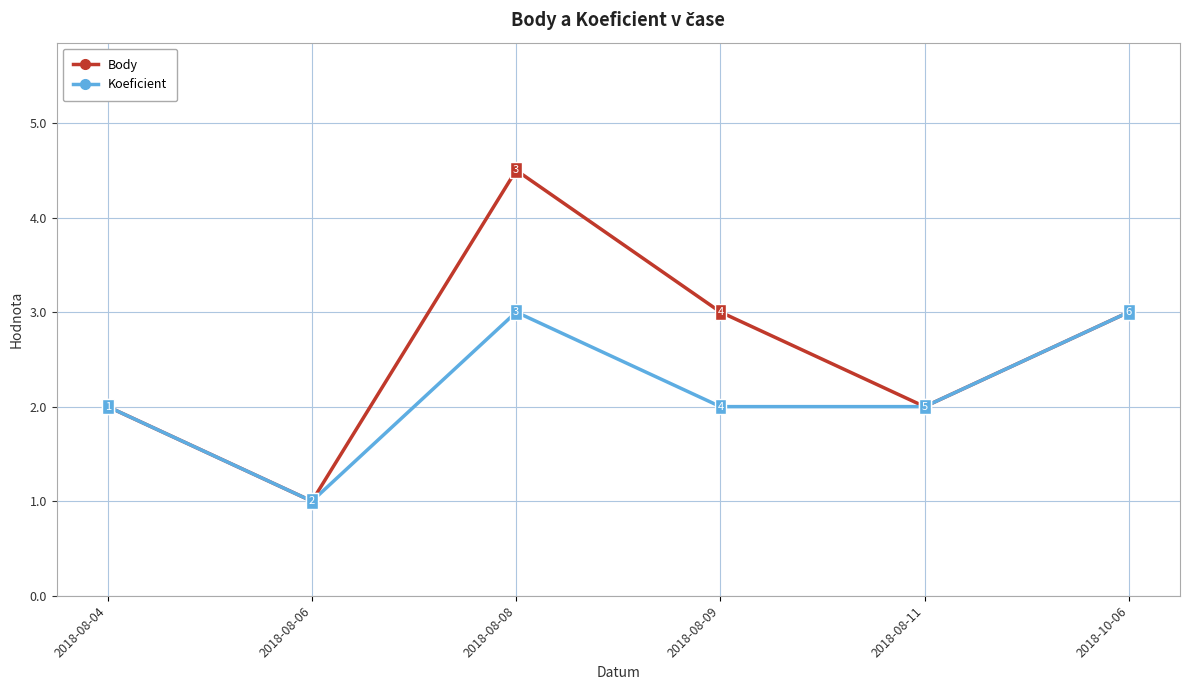

What is the difference between the maximum and minimum values in the Koeficient series?

2.0